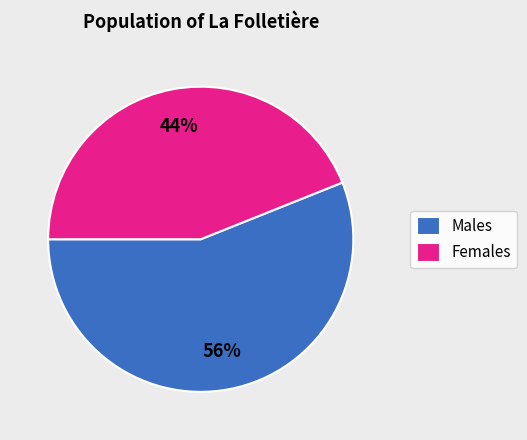

Is it true that Females is 36% of the pie?

False